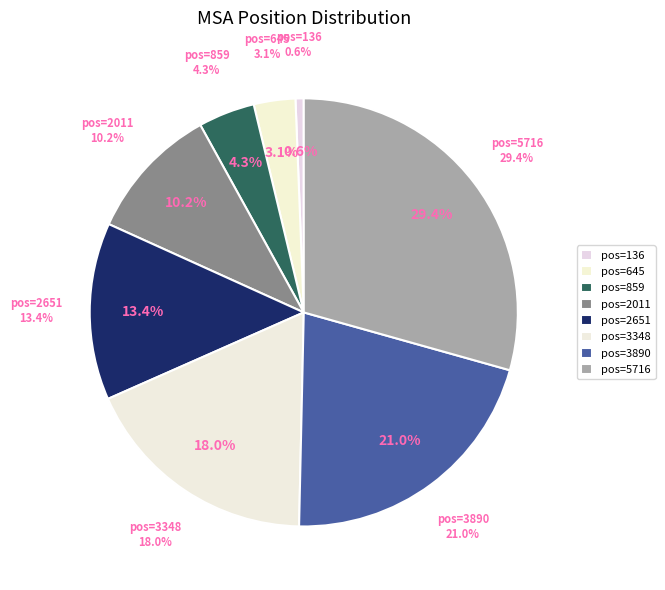

What percentage is the 645 slice, to the nearest percent?

3%